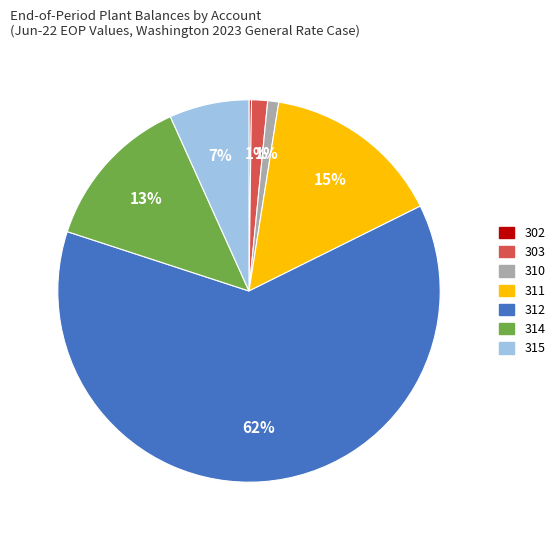

To the nearest percent, what is the average slice percentage?

14%